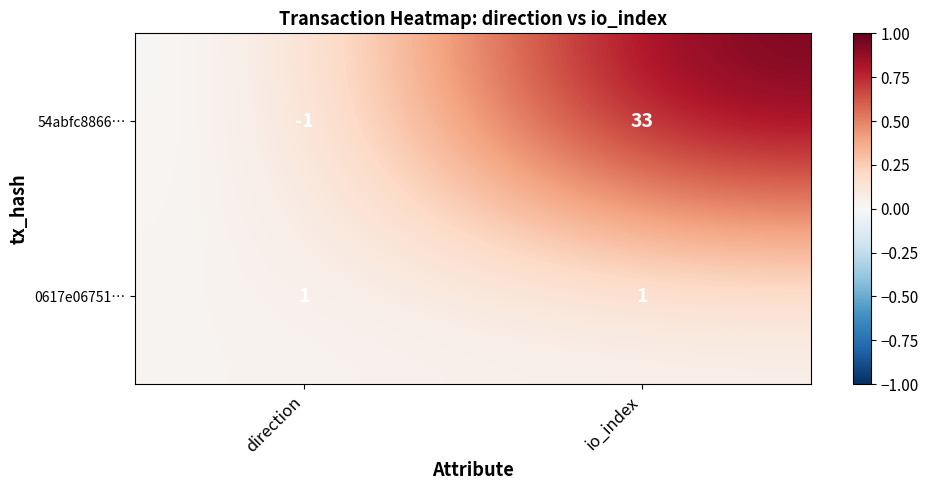

What is the spread (max minus min) of values at io_index?

32